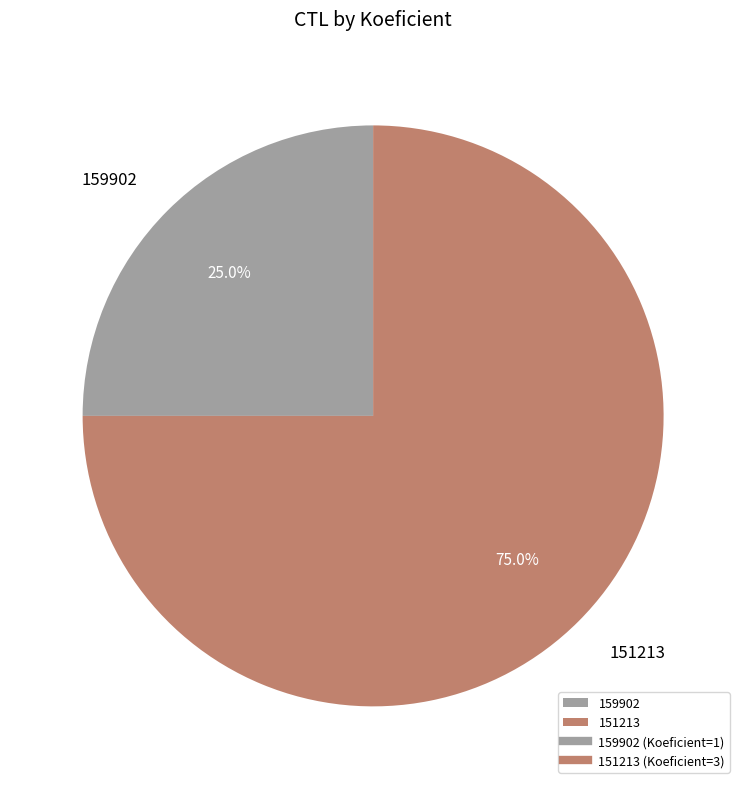

Approximately how many times larger is the value at 159902 compared to 151213?

0.3